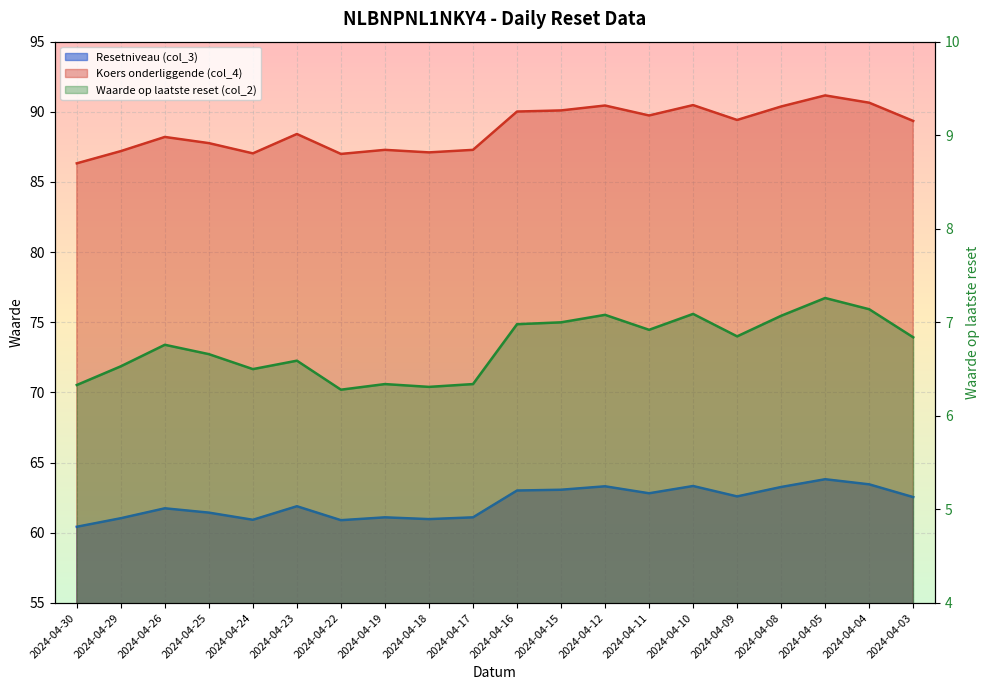

Reading left to right, extract all data points from this chart.

Resetniveau (col_3): 2024-04-30=86.3	2024-04-29=87.2	2024-04-26=88.2	2024-04-25=87.8	2024-04-24=87.0	2024-04-23=88.4	2024-04-22=87.0	2024-04-19=87.3	2024-04-18=87.1	2024-04-17=87.3	2024-04-16=90.0	2024-04-15=90.1	2024-04-12=90.5	2024-04-11=89.7	2024-04-10=90.5	2024-04-09=89.4	2024-04-08=90.4	2024-04-05=91.2	2024-04-04=90.7	2024-04-03=89.3
Koers onderliggende (col_4): 2024-04-30=60.4	2024-04-29=61.0	2024-04-26=61.7	2024-04-25=61.4	2024-04-24=60.9	2024-04-23=61.9	2024-04-22=60.9	2024-04-19=61.1	2024-04-18=61.0	2024-04-17=61.1	2024-04-16=63.0	2024-04-15=63.1	2024-04-12=63.3	2024-04-11=62.8	2024-04-10=63.3	2024-04-09=62.6	2024-04-08=63.3	2024-04-05=63.8	2024-04-04=63.5	2024-04-03=62.5
Waarde op laatste reset (col_2): 2024-04-30=6.3	2024-04-29=6.5	2024-04-26=6.8	2024-04-25=6.7	2024-04-24=6.5	2024-04-23=6.6	2024-04-22=6.3	2024-04-19=6.3	2024-04-18=6.3	2024-04-17=6.3	2024-04-16=7.0	2024-04-15=7.0	2024-04-12=7.1	2024-04-11=6.9	2024-04-10=7.1	2024-04-09=6.8	2024-04-08=7.1	2024-04-05=7.3	2024-04-04=7.1	2024-04-03=6.8